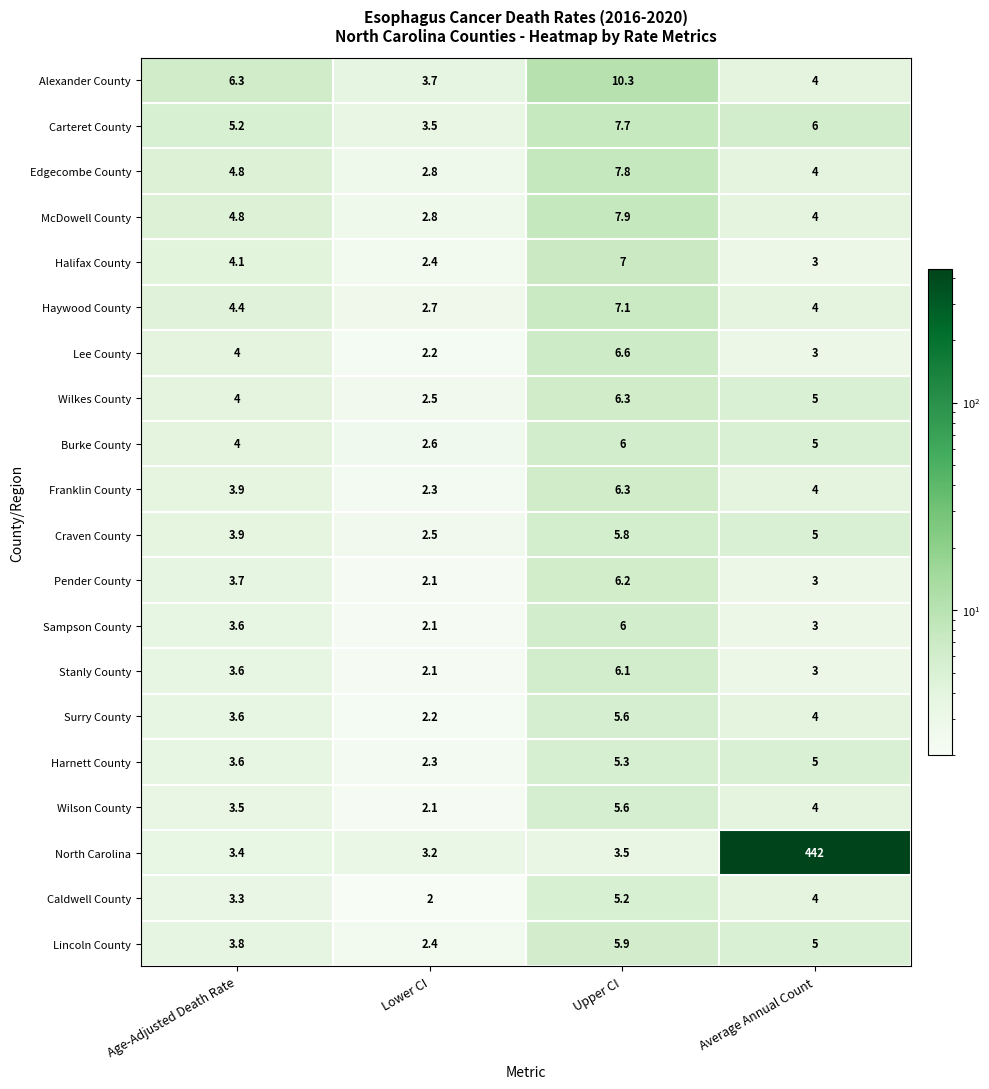

Which series has the widest spread of values?

North Carolina